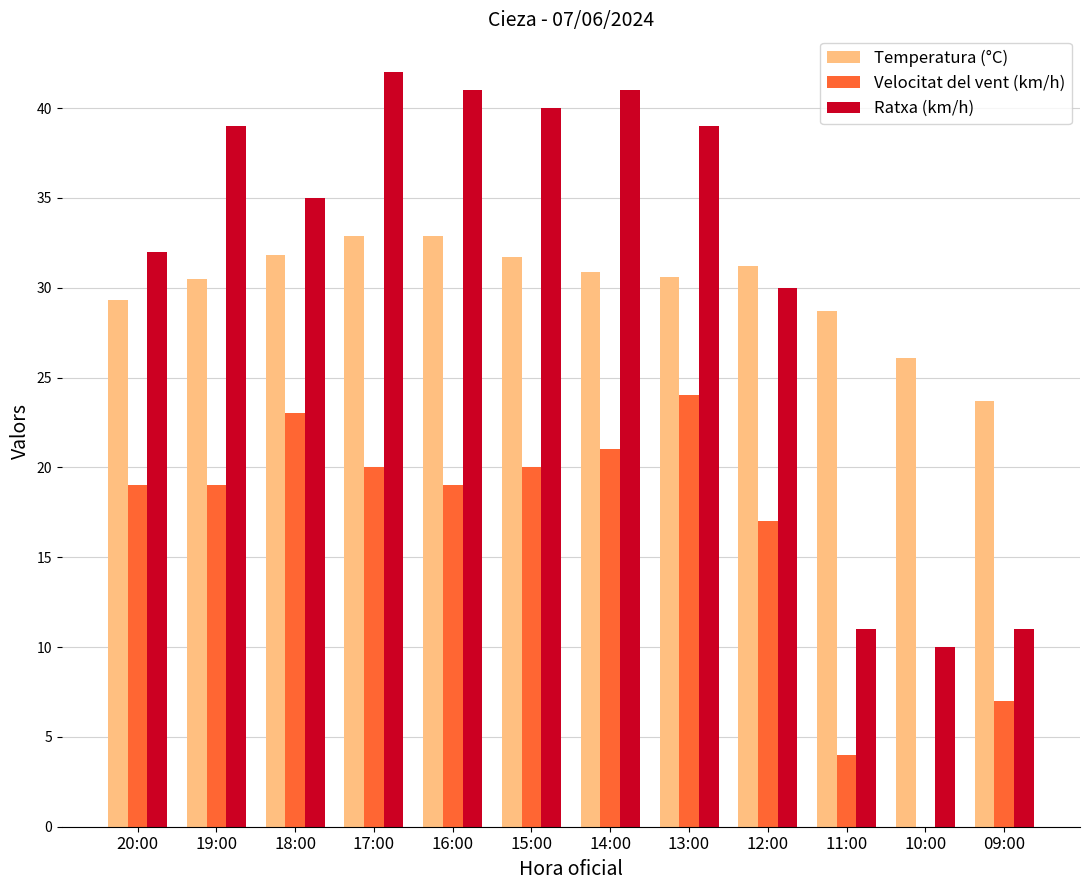

At which category does the chart reach its peak across all series?

17:00